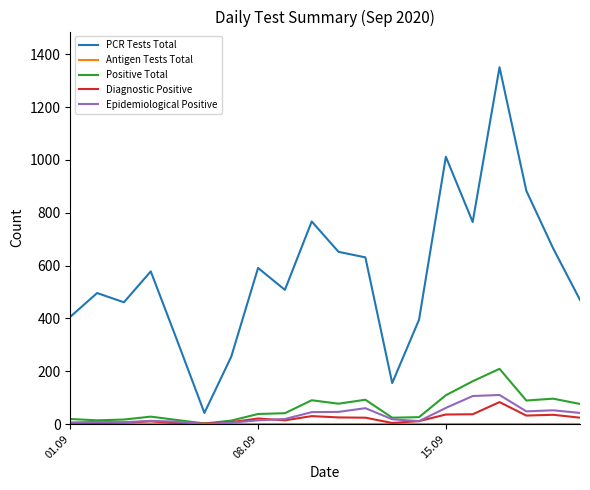

What is the maximum value for Diagnostic Positive?

83